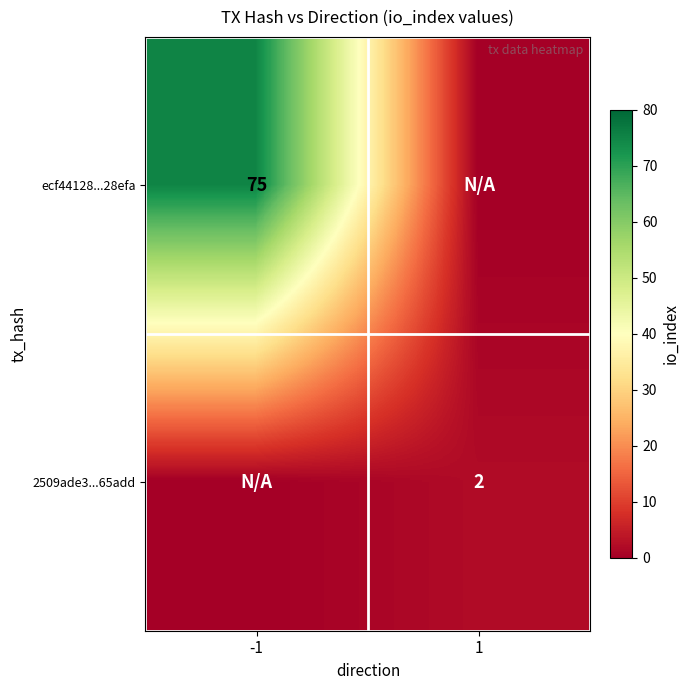

Between 1 and -1, which is larger?

-1